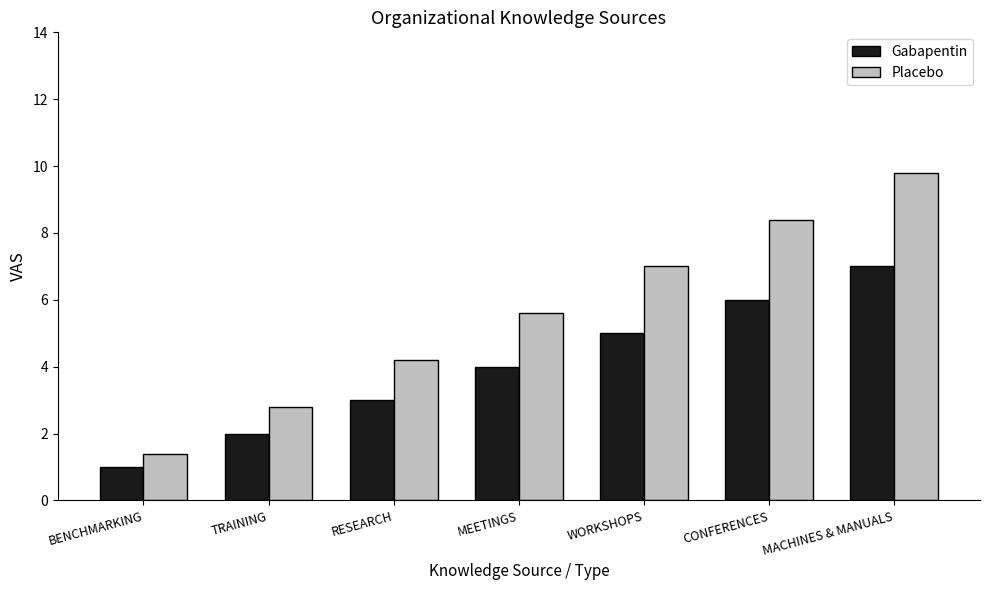

Which series has the largest total across all categories?

Placebo